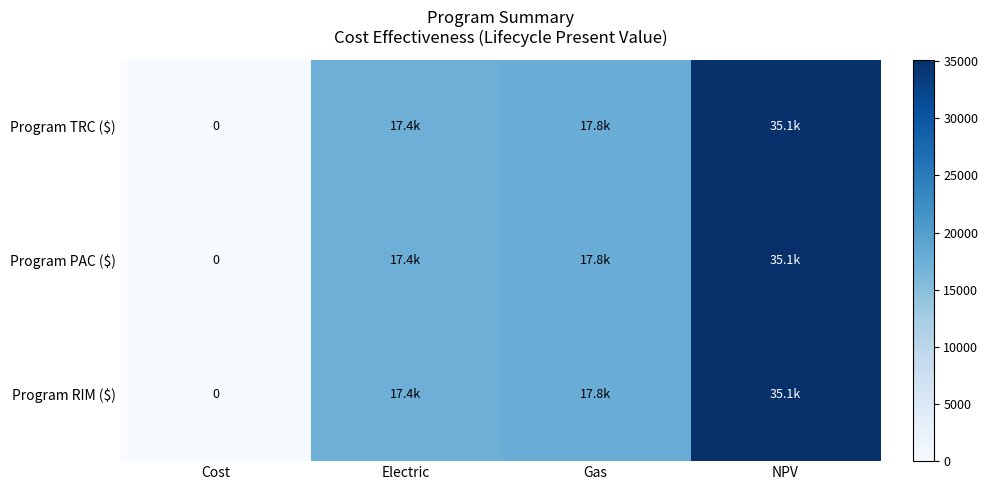

At which label does Program TRC ($) first exceed 17776?

Gas